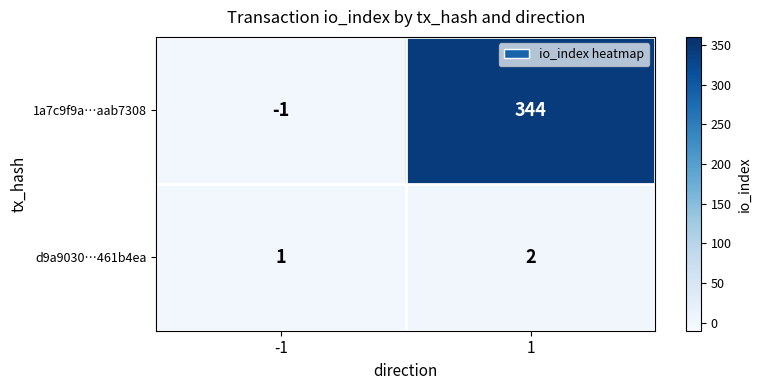

The value of 1a7c9f9a…aab7308 at 1 is 469. True or false?

False